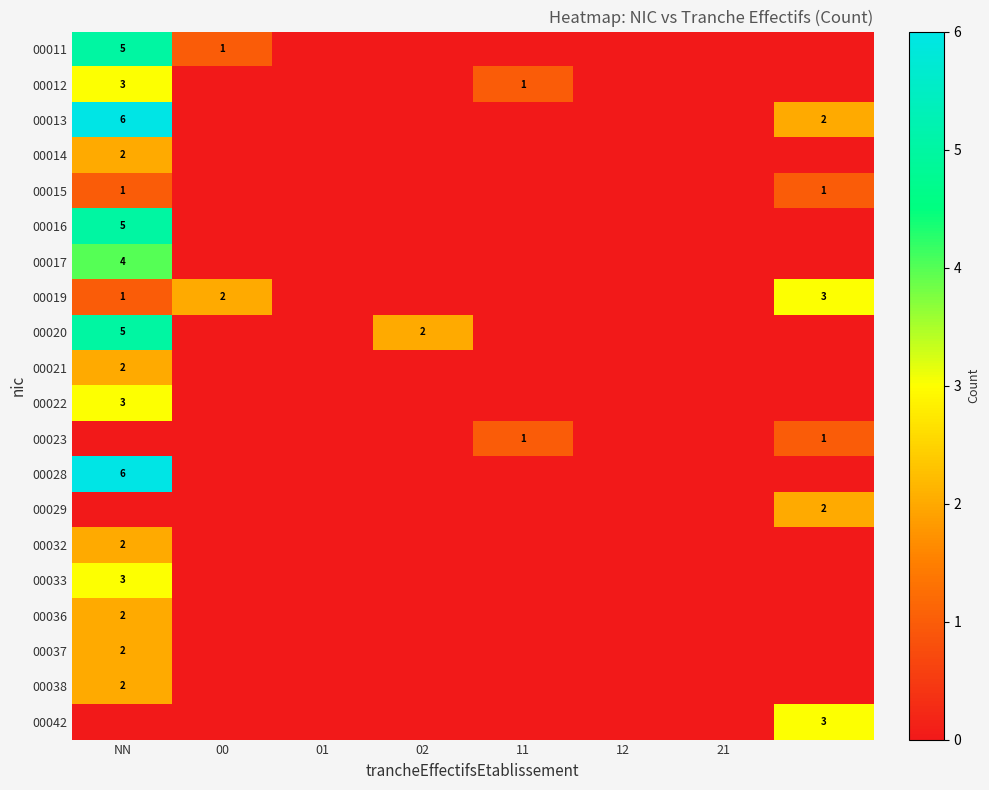

The value of 00020 at 21 is 3. True or false?

False